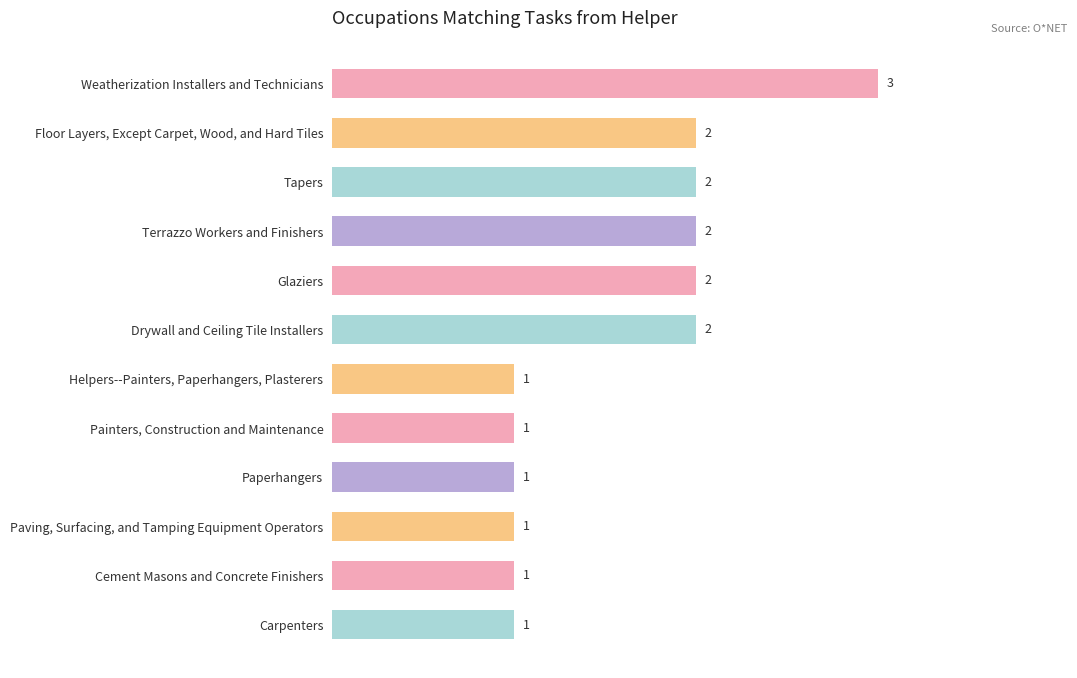

What is the sum of the values at Floor Layers, Except Carpet, Wood, and Hard Tiles and Tapers?

4